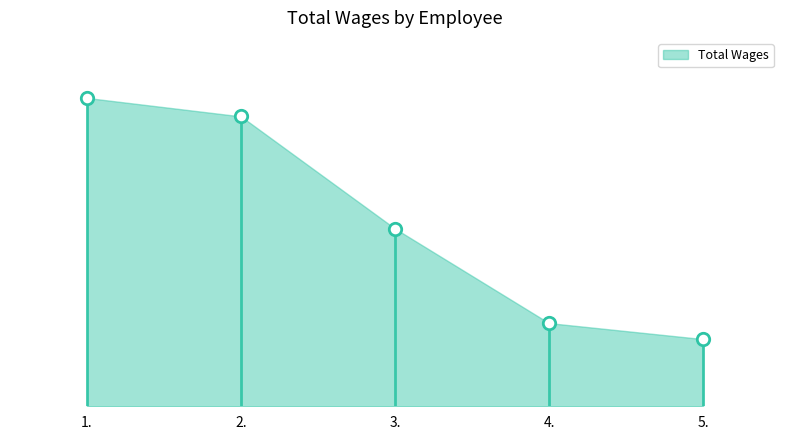

What is the change in value from 1. to 5.?

-78550